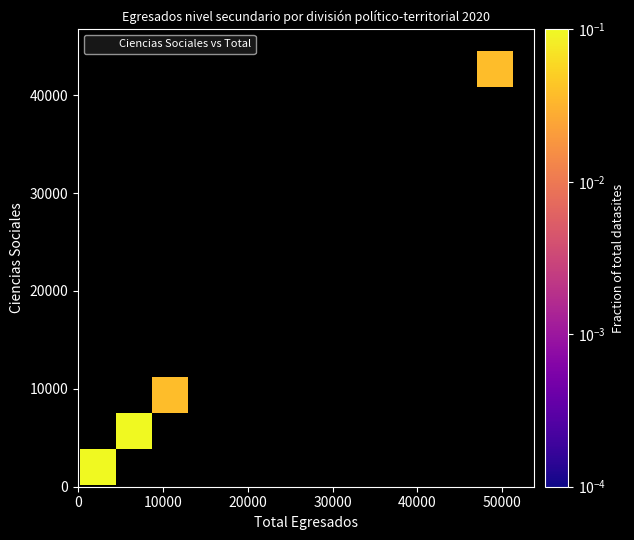

What Y value in the scatter plot is closest to 22338?

10468